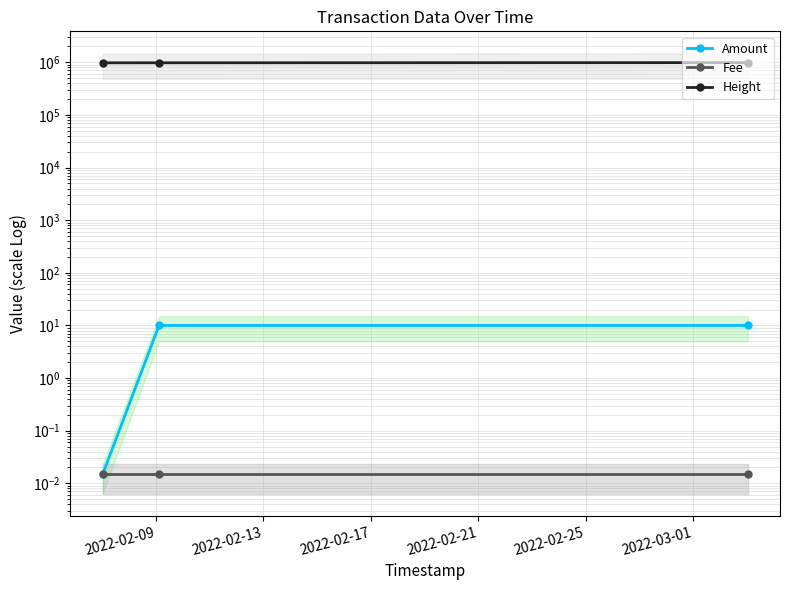

What is the total value across all series at 2022-02-13?

980032.0